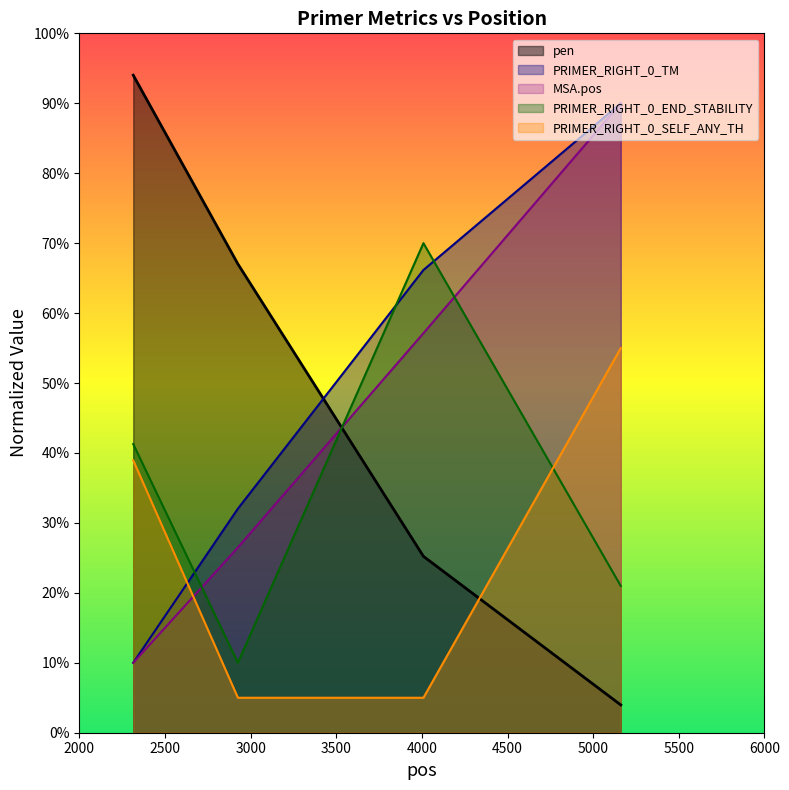

List the series in order of their peak value, lowest first.

PRIMER_RIGHT_0_SELF_ANY_TH, PRIMER_RIGHT_0_END_STABILITY, PRIMER_RIGHT_0_TM, MSA.pos, pen